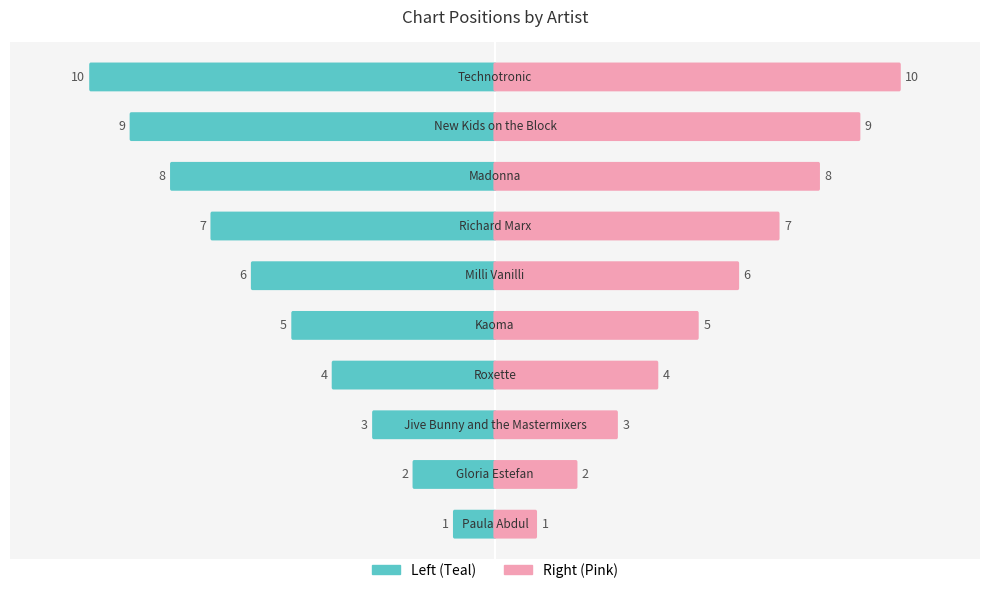

What value does the Position (Pink) series have at 3?

4